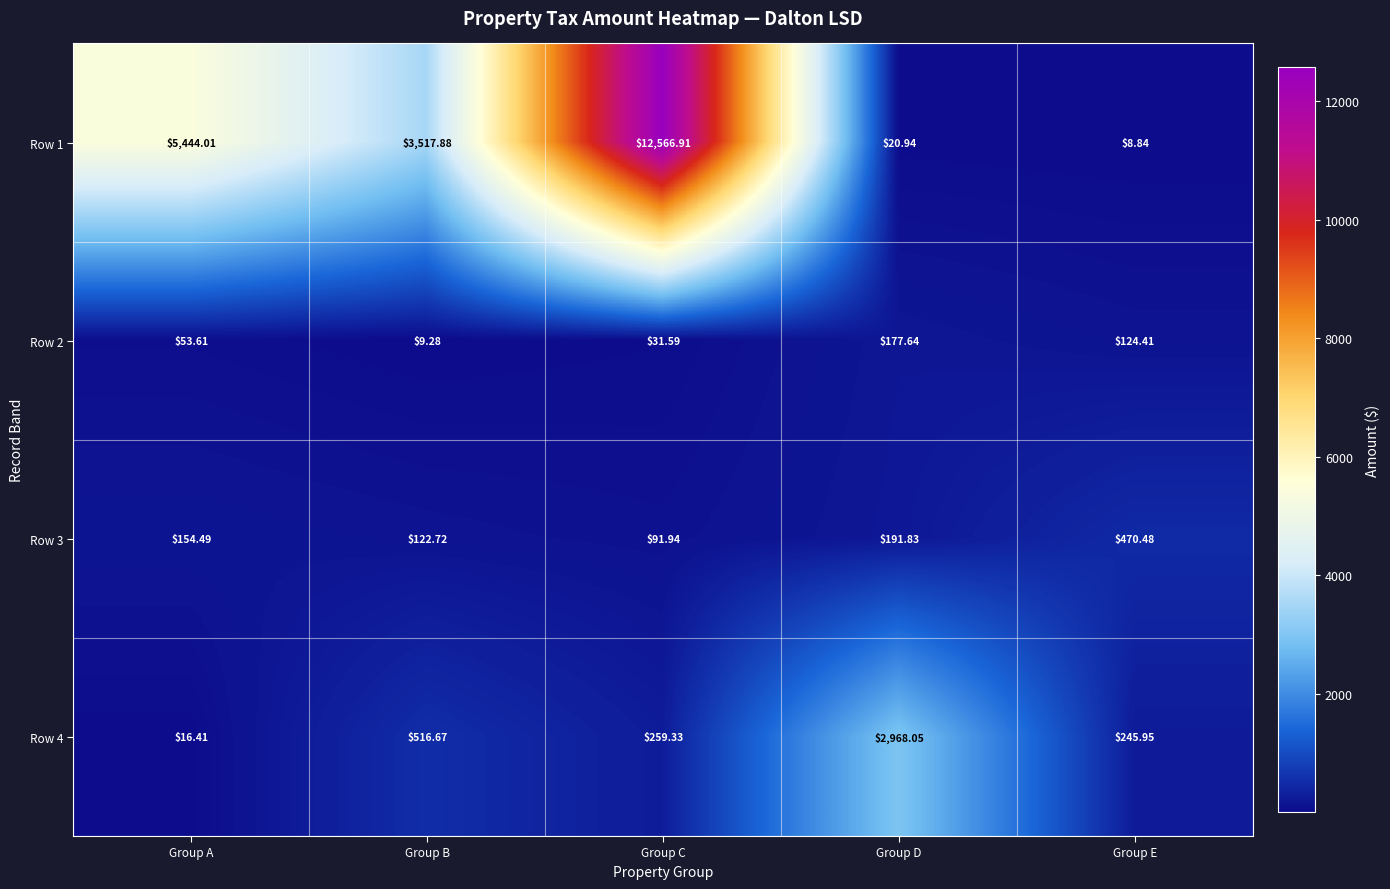

At which label is Row 3 closest to 281?

Group D